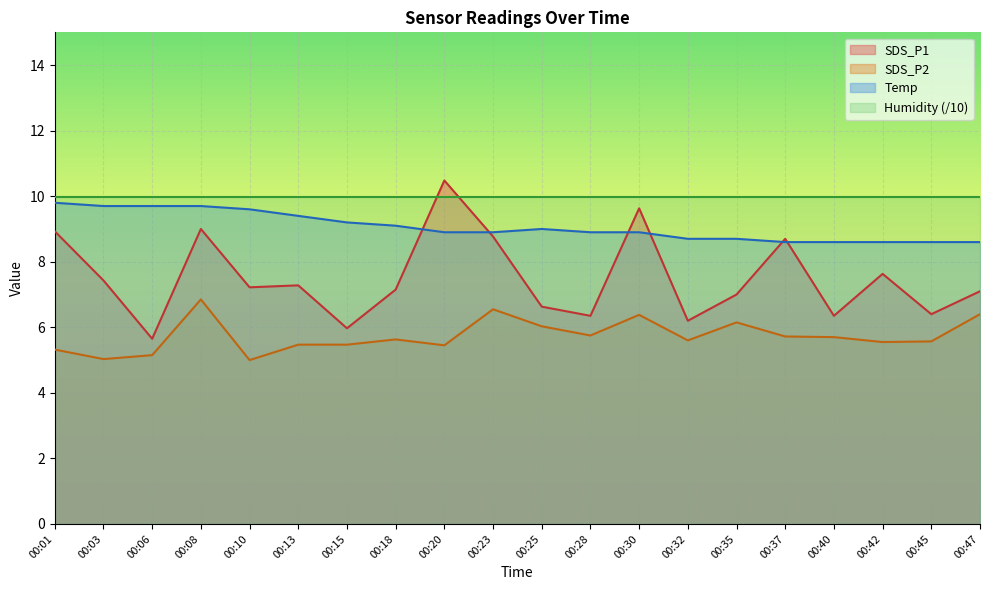

True or false: SDS_P2 and Temp cross at least once.

False